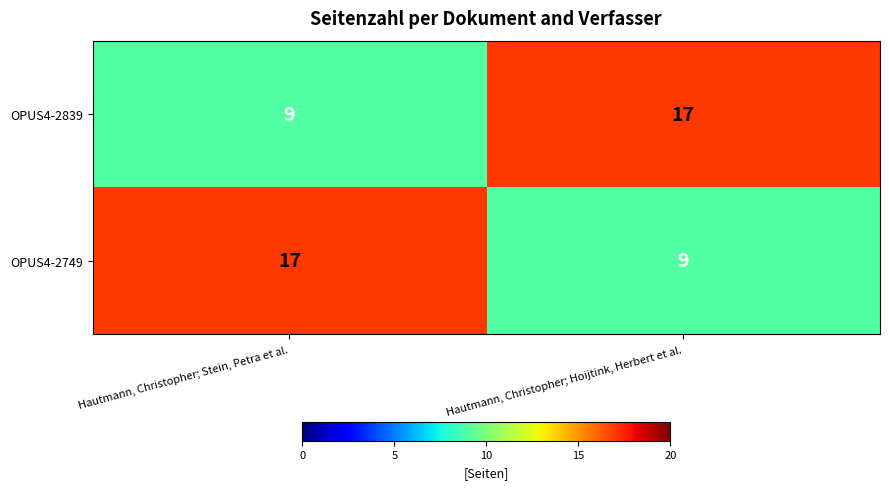

Is the value of OPUS4-2749 at Hautmann, Christopher; Stein, Petra et al. greater than the value of OPUS4-2839 at Hautmann, Christopher; Stein, Petra et al.?

Yes